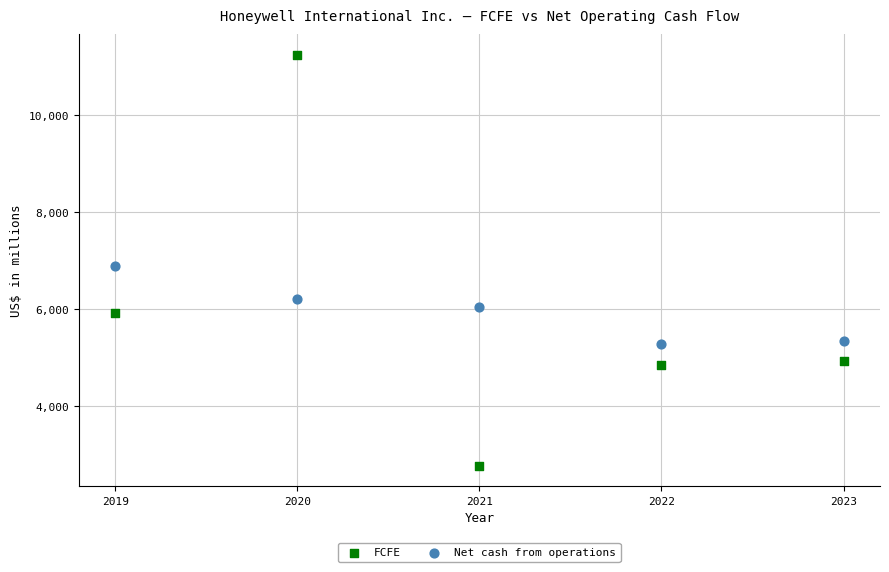

What are all the series names shown in the legend?

FCFE, Net cash from operations